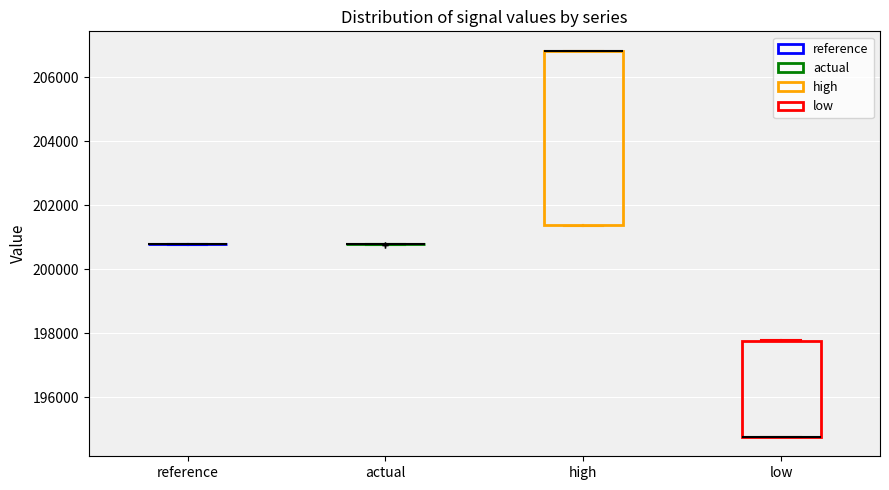

Comparing the boxes themselves (not the whiskers), which one is the tallest?

high